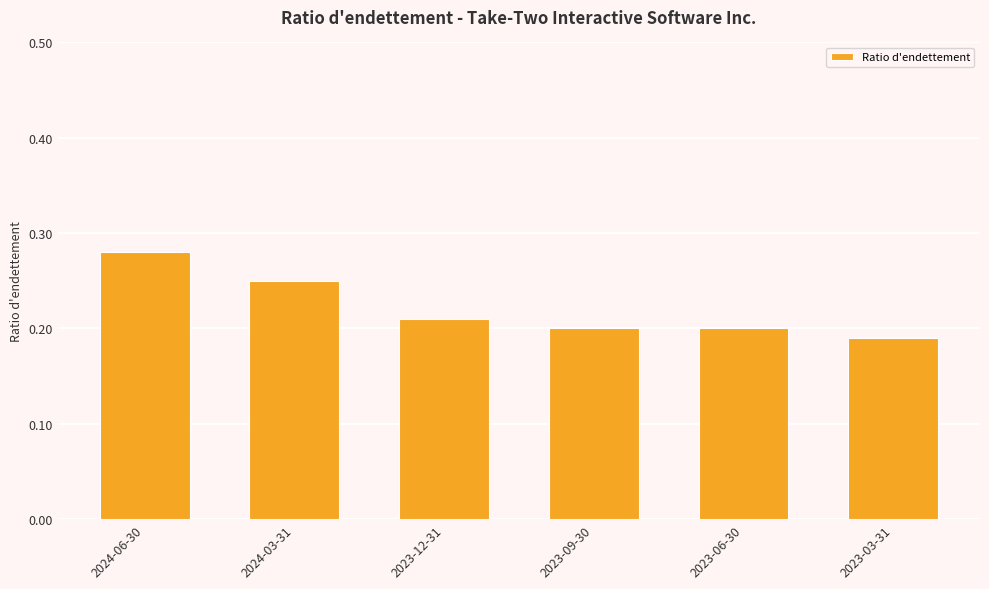

Which category has the highest value across all series?

2024-06-30